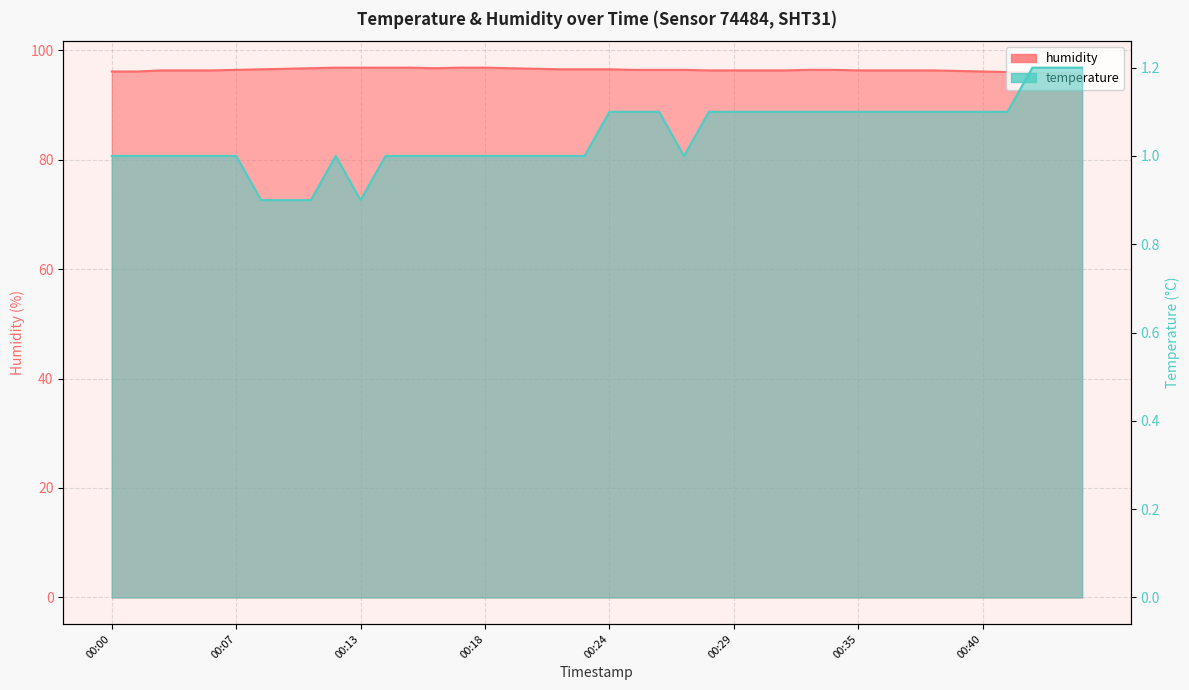

Reading right to left, list all the values displayed in this chart.

temperature: 00:44=1.2	00:43=1.2	00:42=1.2	00:41=1.1	00:40=1.1	00:39=1.1	00:38=1.1	00:37=1.1	00:36=1.1	00:35=1.1	00:34=1.1	00:33=1.1	00:31=1.1	00:30=1.1	00:29=1.1	00:28=1.1	00:27=1.0	00:26=1.1	00:25=1.1	00:24=1.1	00:23=1.0	00:22=1.0	00:21=1.0	00:20=1.0	00:18=1.0	00:17=1.0	00:16=1.0	00:15=1.0	00:14=1.0	00:13=0.9	00:12=1.0	00:10=0.9	00:09=0.9	00:08=0.9	00:07=1.0	00:06=1.0	00:05=1.0	00:04=1.0	00:02=1.0	00:00=1.0
humidity: 00:44=95.7	00:43=95.8	00:42=95.9	00:41=96.0	00:40=96.1	00:39=96.2	00:38=96.3	00:37=96.3	00:36=96.3	00:35=96.3	00:34=96.4	00:33=96.4	00:31=96.3	00:30=96.3	00:29=96.3	00:28=96.3	00:27=96.4	00:26=96.4	00:25=96.4	00:24=96.5	00:23=96.5	00:22=96.5	00:21=96.6	00:20=96.7	00:18=96.8	00:17=96.8	00:16=96.7	00:15=96.8	00:14=96.8	00:13=96.8	00:12=96.8	00:10=96.7	00:09=96.6	00:08=96.5	00:07=96.4	00:06=96.3	00:05=96.3	00:04=96.3	00:02=96.1	00:00=96.1